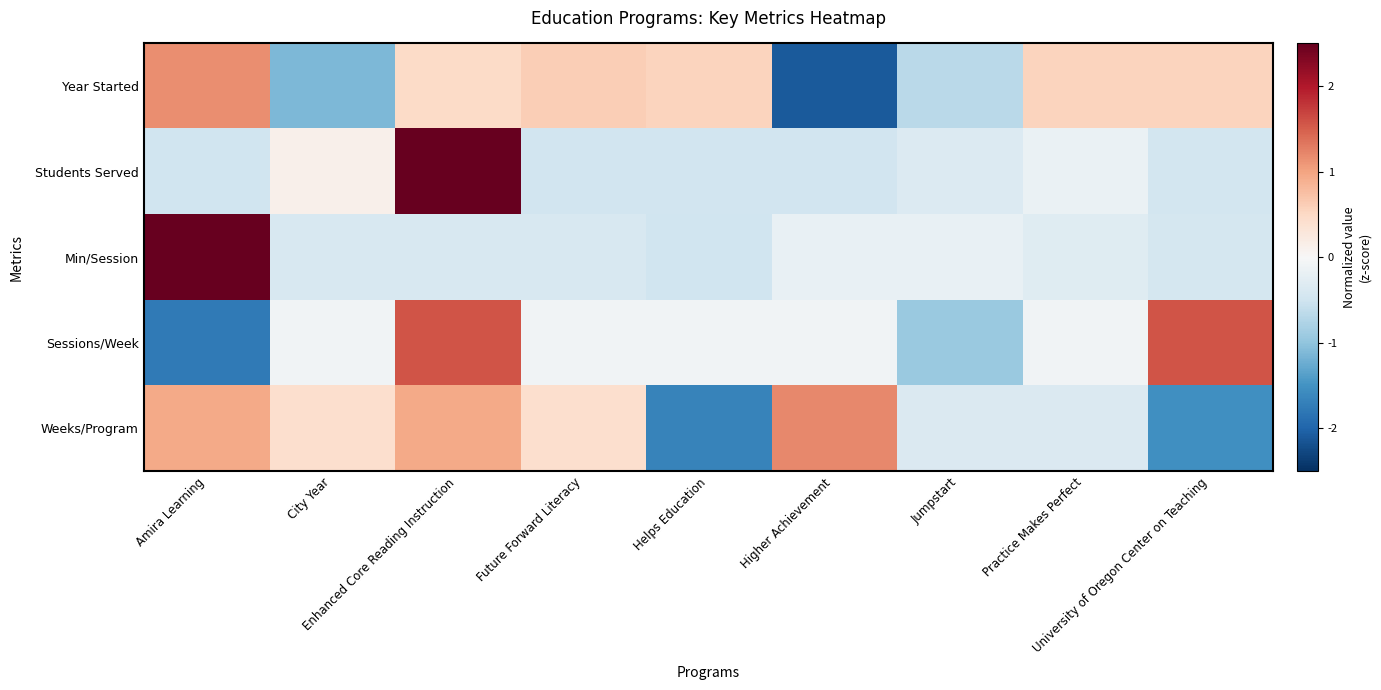

What is the maximum value shown in the chart?

2.8